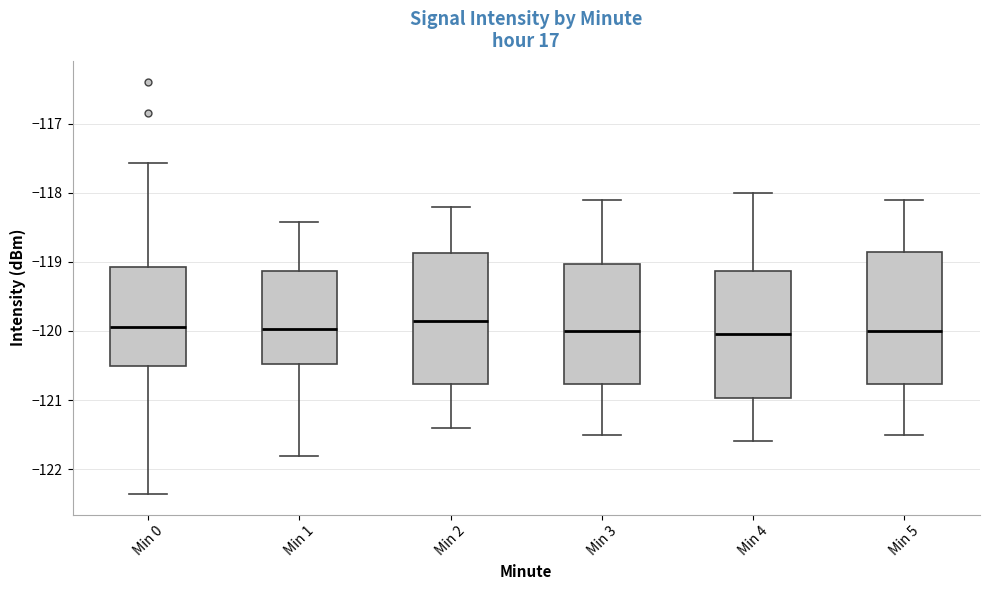

Reading left to right, read every box against the y-axis: the position of its median line, the range the box covers, and the ends of its whiskers. The values are not printed on the chart, so give them approximately, as read against the axis.

Min 0: median -119.9, box -120.5 to -119.1, whiskers -122.4 to -117.6
Min 1: median -120.0, box -120.5 to -119.1, whiskers -121.8 to -118.4
Min 2: median -119.8, box -120.8 to -118.9, whiskers -121.4 to -118.2
Min 3: median -120.0, box -120.8 to -119.0, whiskers -121.5 to -118.1
Min 4: median -120.0, box -121.0 to -119.1, whiskers -121.6 to -118.0
Min 5: median -120.0, box -120.8 to -118.8, whiskers -121.5 to -118.1